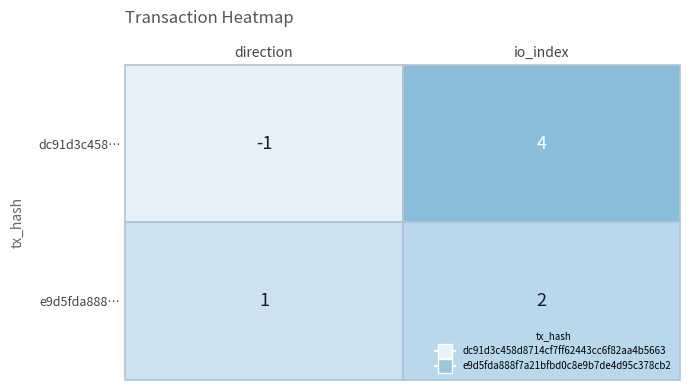

At which label is e9d5fda888… closest to 1?

direction